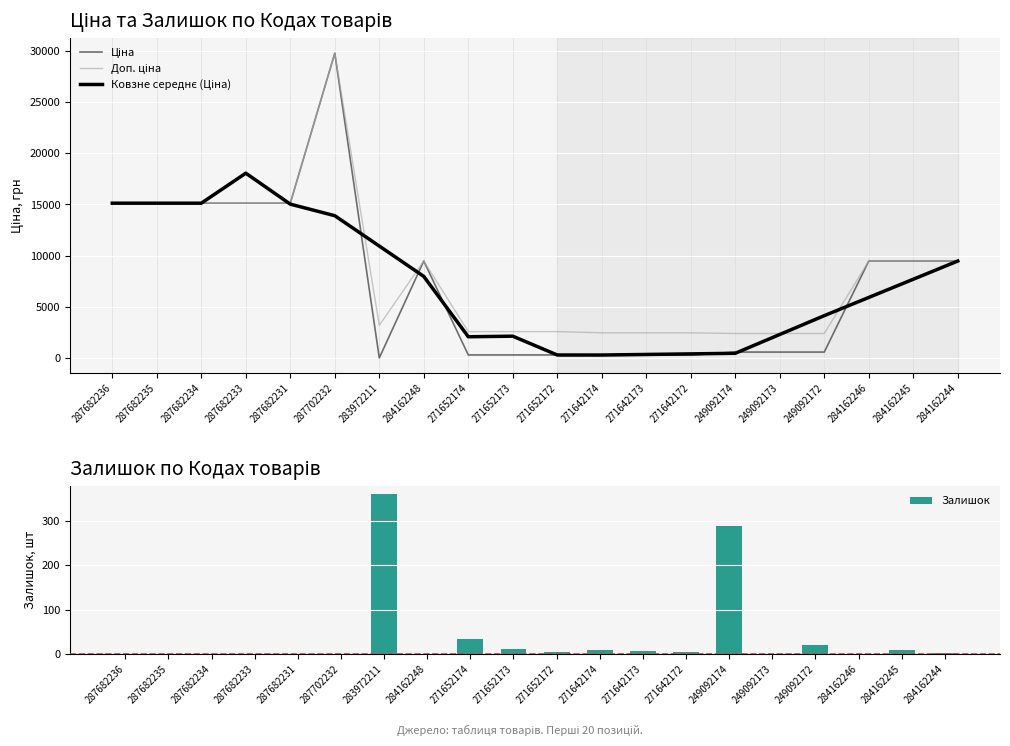

Rank the series at 287682233 from highest to lowest value.

Ковзне середнє (Ціна), Ціна, Доп. ціна, Залишок